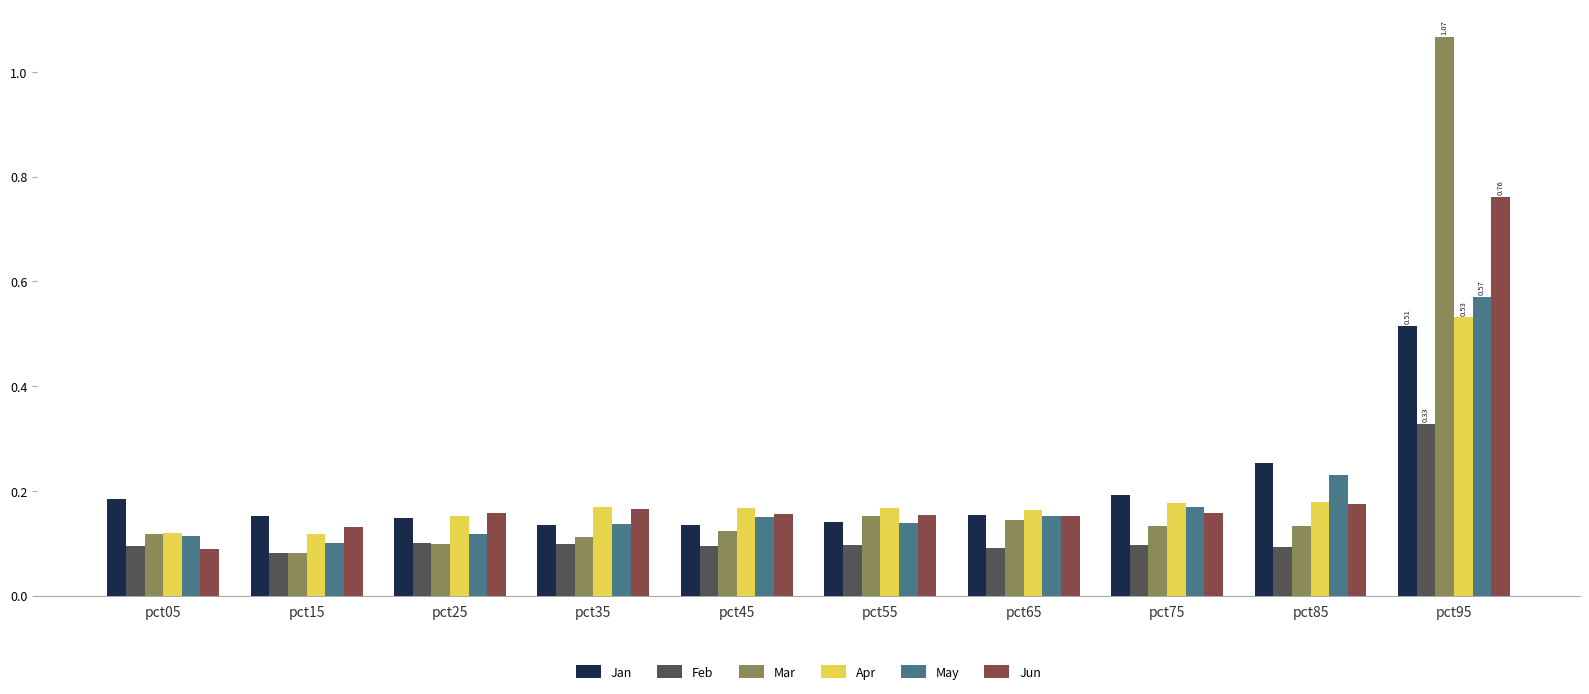

Rank the series by their maximum value, from highest to lowest.

Mar, Jun, May, Apr, Jan, Feb